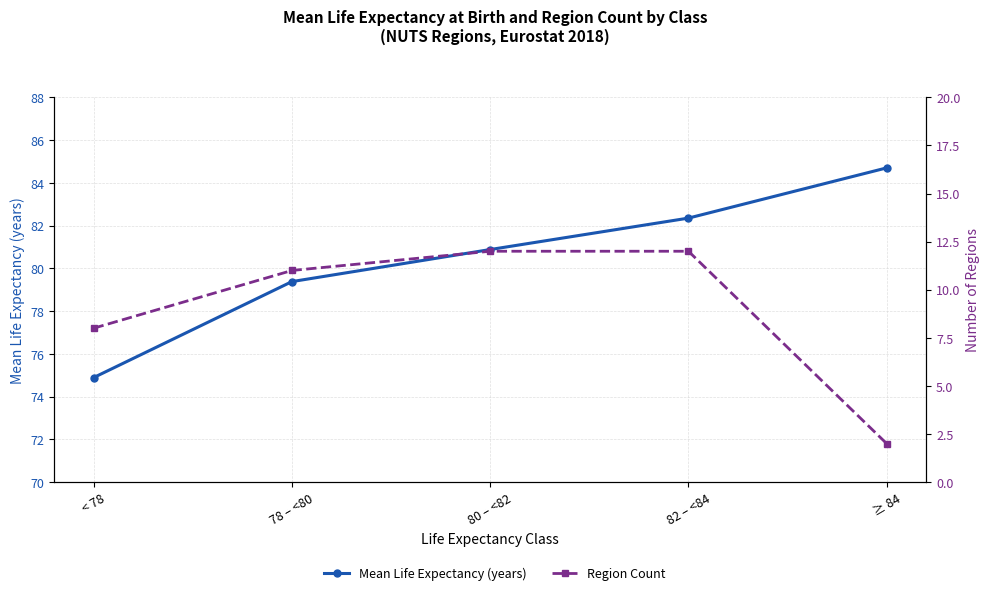

What is the minimum value for Region Count?

2.0